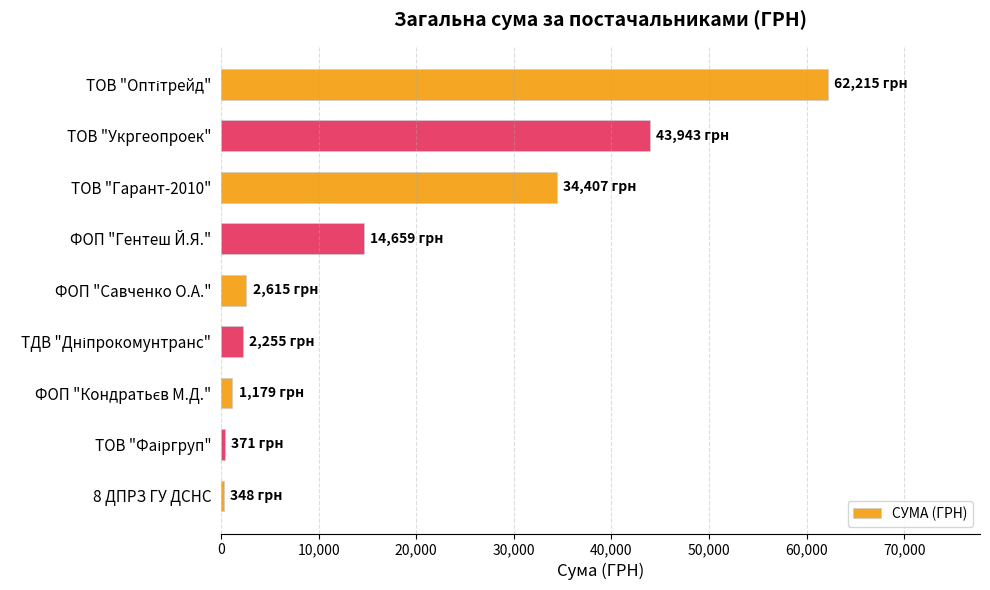

What is the value of the 1st bar from the top?

62215.0